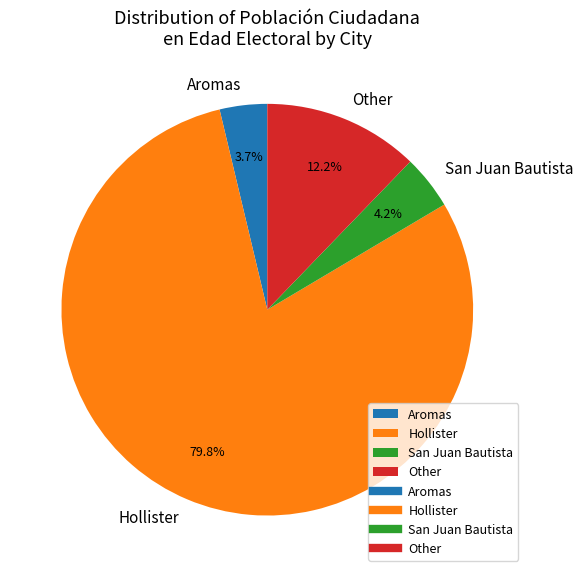

Count the number of slices in the pie.

4